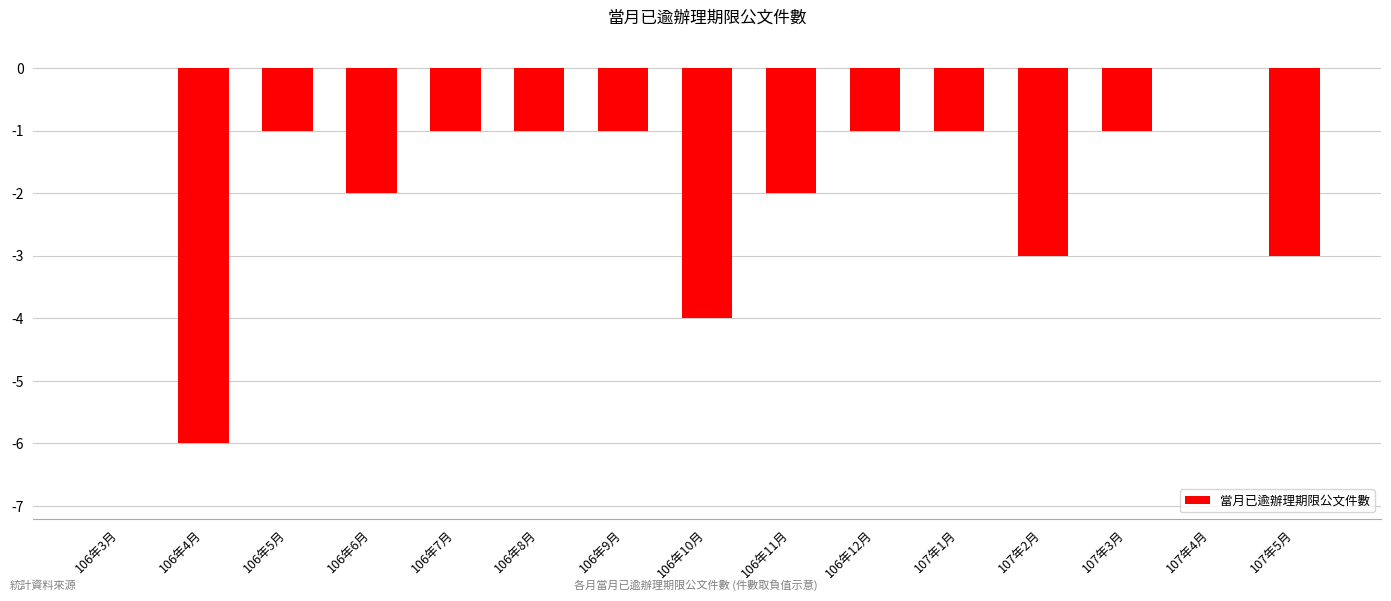

What is the change in value from 106年4月 to 106年5月?

+5